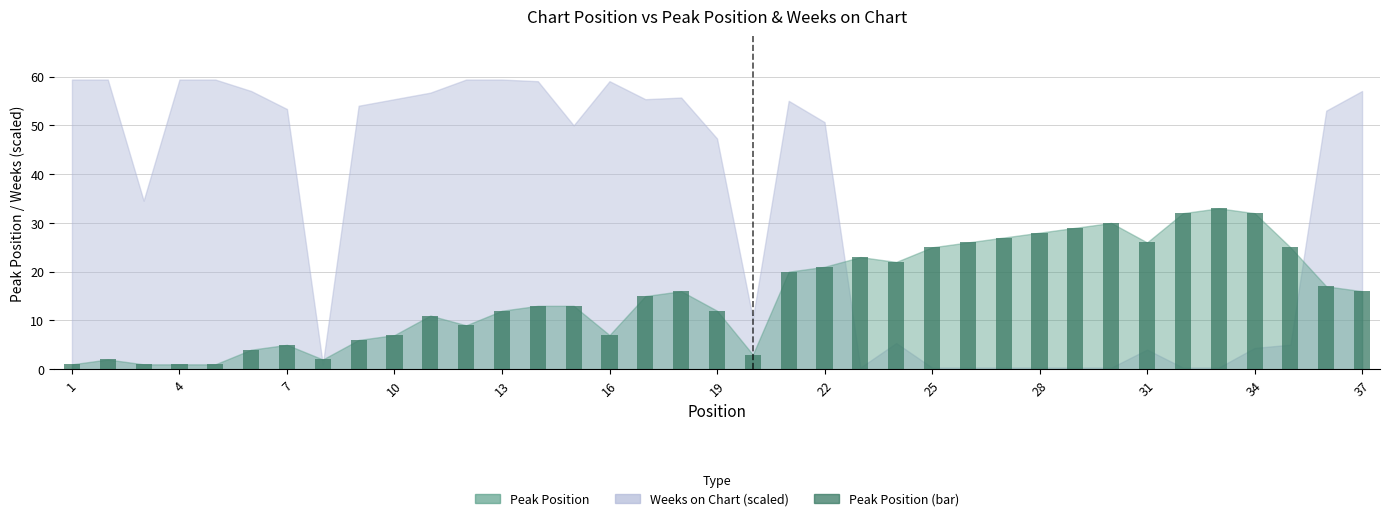

What is the maximum value shown in the chart?

33